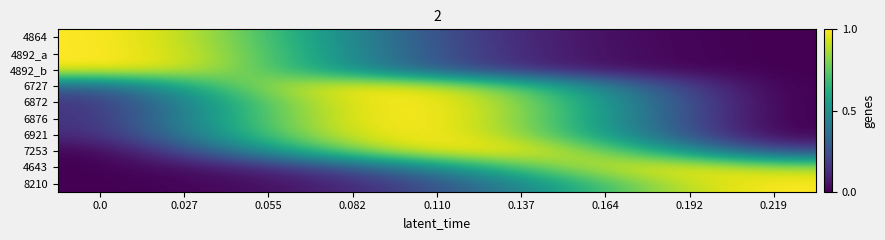

Reading left to right, extract all data points from this chart.

4864: 0.0=1.0	0.027=0.9	0.055=0.7	0.082=0.5	0.110=0.2	0.137=0.1	0.164=0.0	0.192=0.0	0.219=0.0
4892_a: 0.0=1.0	0.027=0.9	0.055=0.7	0.082=0.5	0.110=0.3	0.137=0.1	0.164=0.0	0.192=0.0	0.219=0.0
4892_b: 0.0=1.0	0.027=0.9	0.055=0.7	0.082=0.5	0.110=0.3	0.137=0.1	0.164=0.0	0.192=0.0	0.219=0.0
6727: 0.0=0.3	0.027=0.6	0.055=0.9	0.082=1.0	0.110=1.0	0.137=0.7	0.164=0.4	0.192=0.2	0.219=0.0
6872: 0.0=0.2	0.027=0.4	0.055=0.7	0.082=1.0	0.110=1.0	0.137=0.8	0.164=0.5	0.192=0.2	0.219=0.0
6876: 0.0=0.1	0.027=0.4	0.055=0.7	0.082=1.0	0.110=1.0	0.137=0.8	0.164=0.5	0.192=0.2	0.219=0.0
6921: 0.0=0.1	0.027=0.4	0.055=0.7	0.082=1.0	0.110=1.0	0.137=0.8	0.164=0.5	0.192=0.2	0.219=0.0
7253: 0.0=0.0	0.027=0.2	0.055=0.5	0.082=0.8	0.110=1.0	0.137=1.0	0.164=0.8	0.192=0.5	0.219=0.2
4643: 0.0=0.0	0.027=0.0	0.055=0.1	0.082=0.3	0.110=0.5	0.137=0.7	0.164=0.9	0.192=1.0	0.219=0.9
8210: 0.0=0.0	0.027=0.0	0.055=0.0	0.082=0.1	0.110=0.2	0.137=0.5	0.164=0.7	0.192=0.9	0.219=1.0